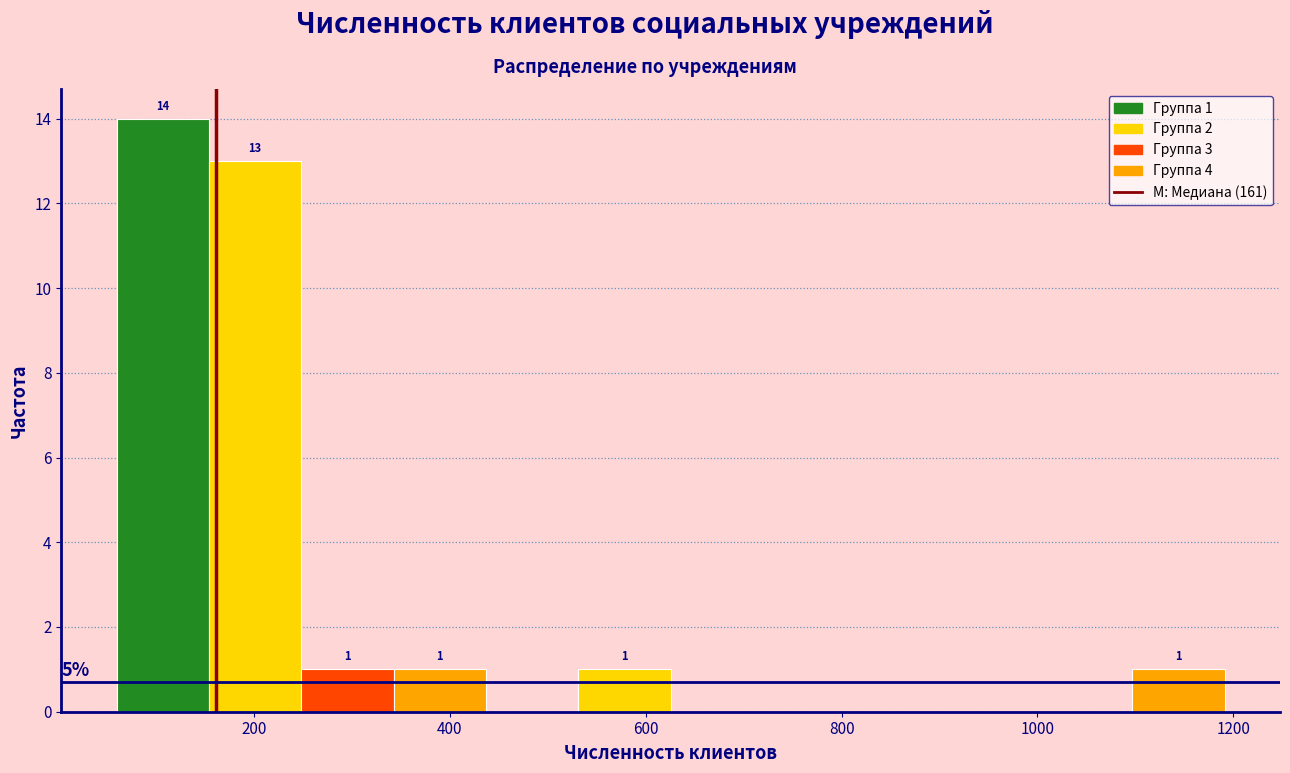

Which range on the x-axis has the tallest bar?

60 to 160